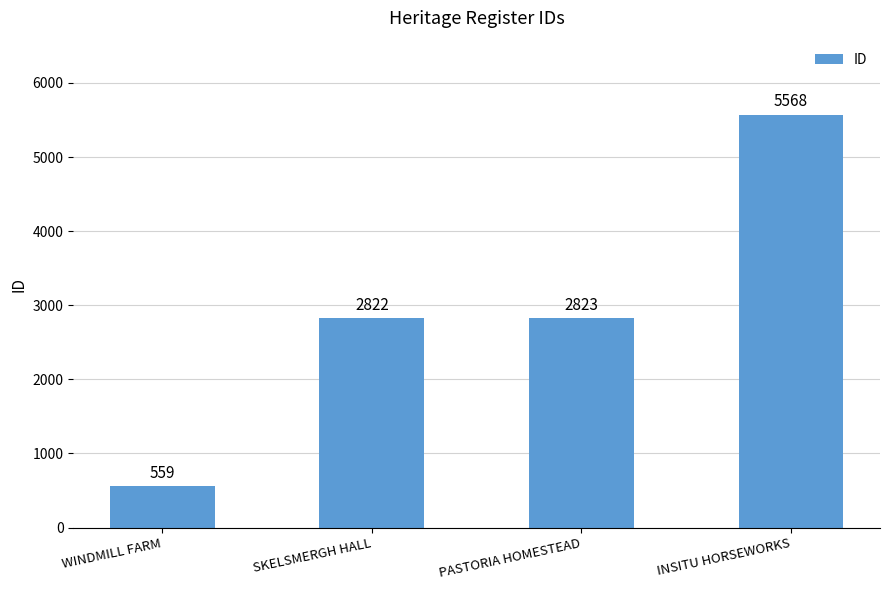

What is the change in value from WINDMILL FARM to PASTORIA HOMESTEAD?

+2264